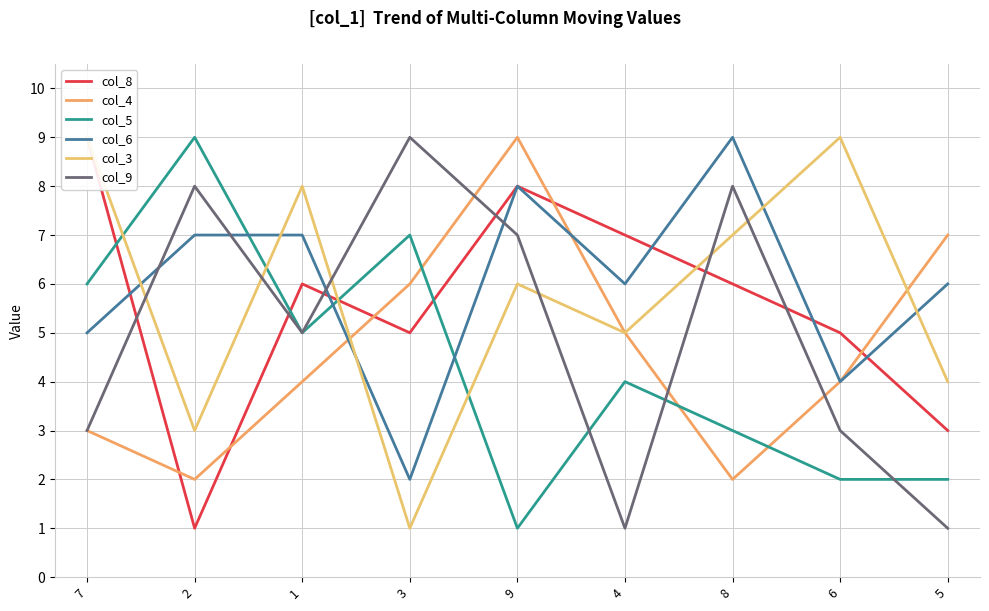

Where is col_5 nearest to the value 5?

1